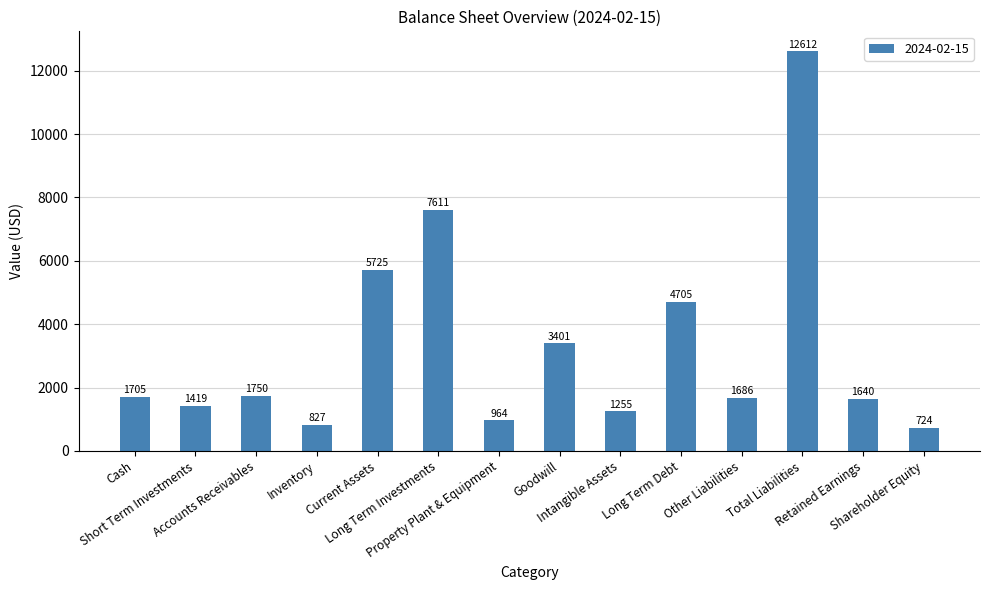

What is the average value?

3287